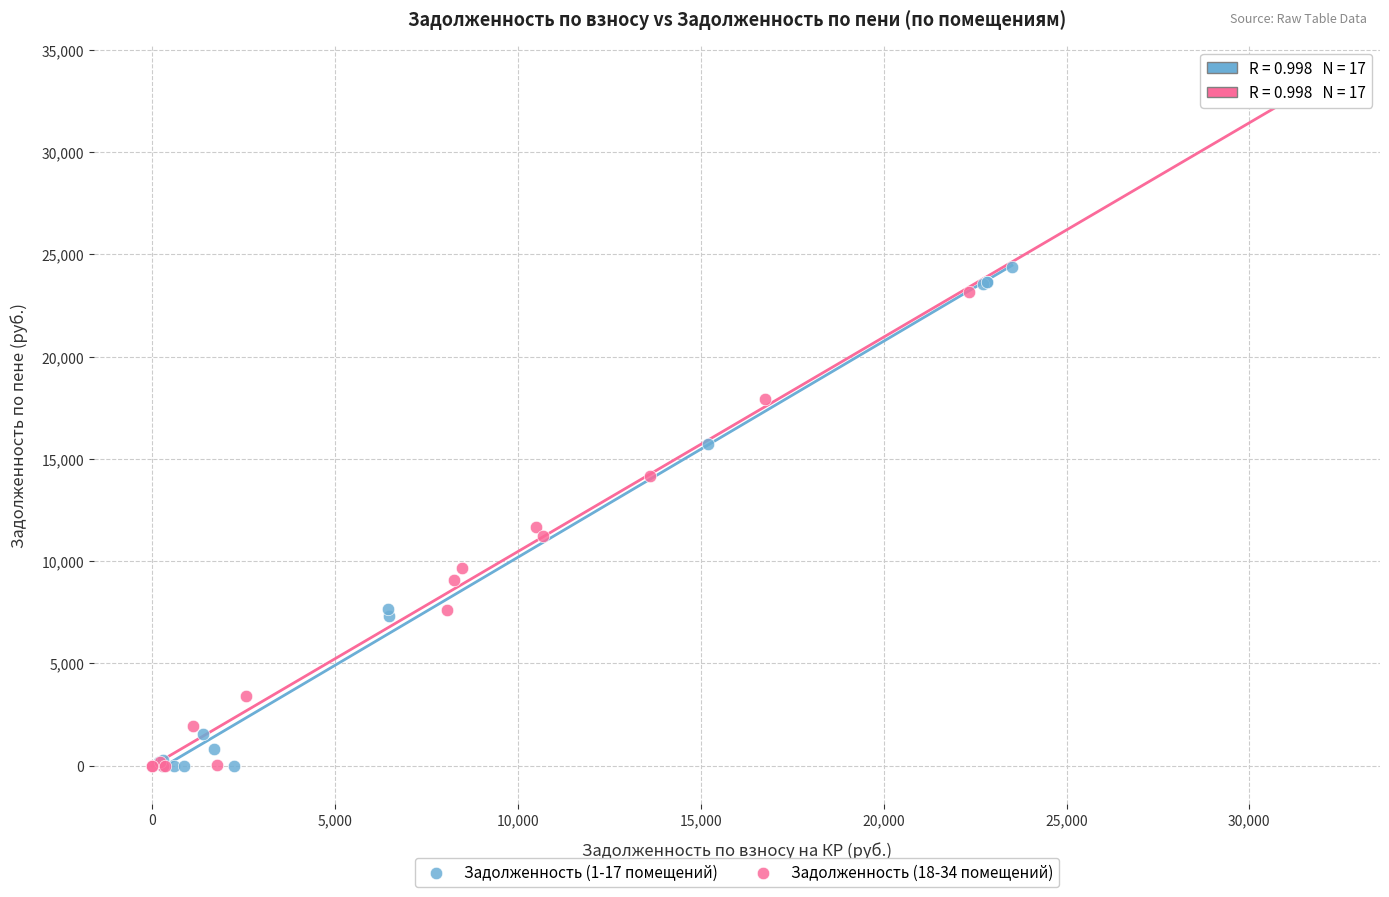

Which series has the largest Y range (max minus min)?

Задолженность (18-34 помещений)